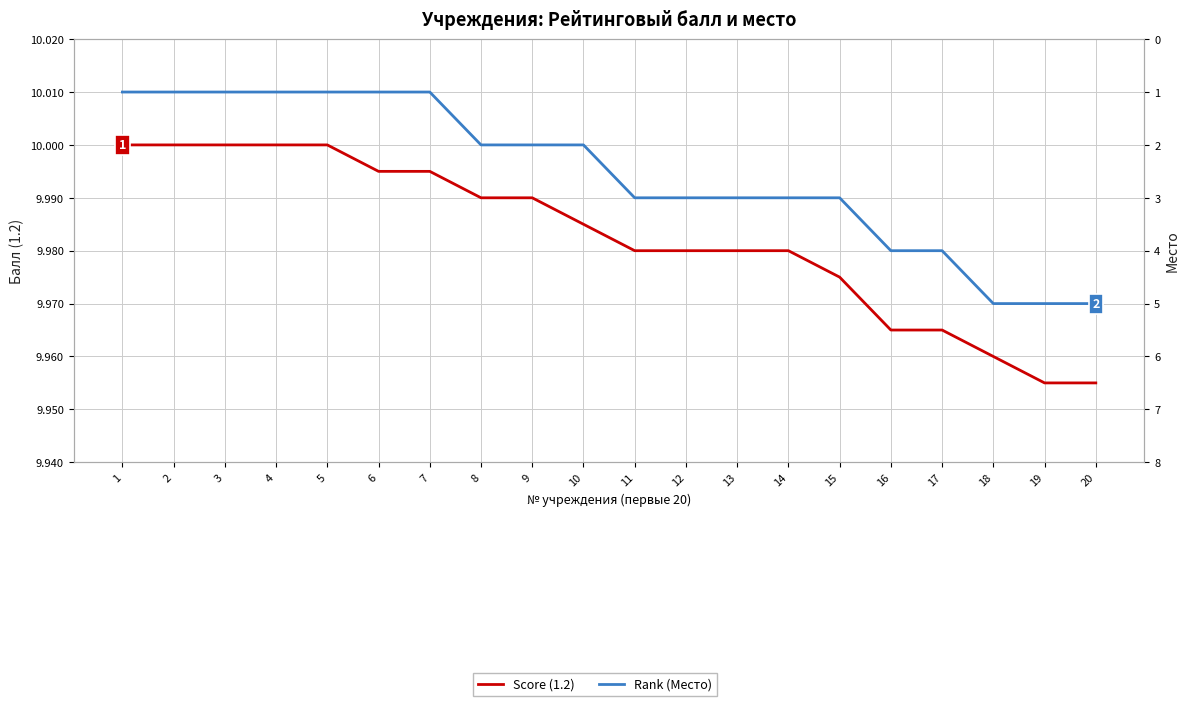

True or false: Rank (Место) and Score (1.2) cross at least once.

False